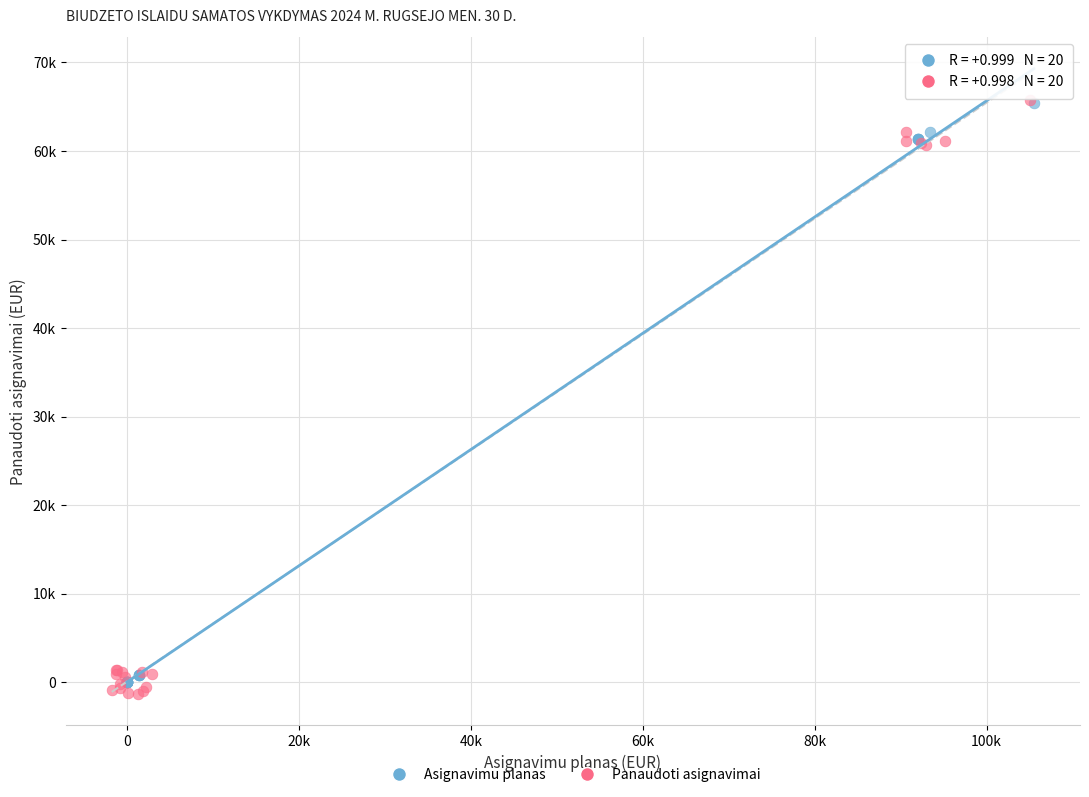

Which series has the largest Y range (max minus min)?

Panaudoti asignavimai